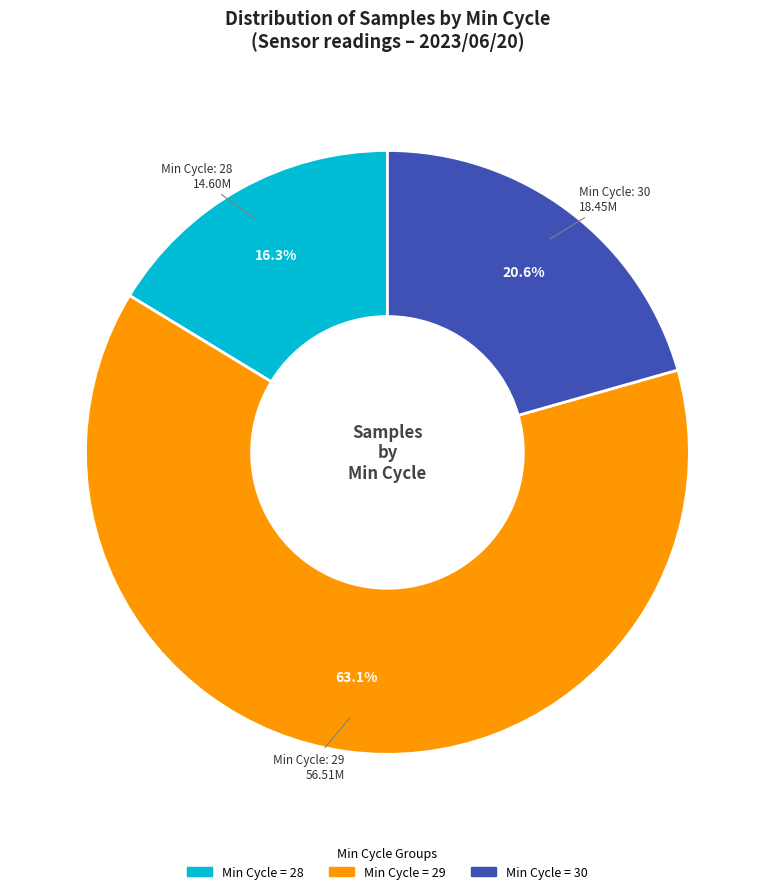

Is there any slice that represents more than half of the pie?

Yes